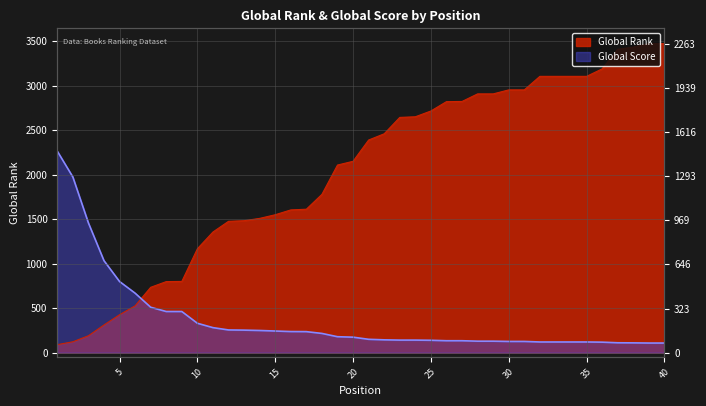

What is the total value across all series at 33?

3223